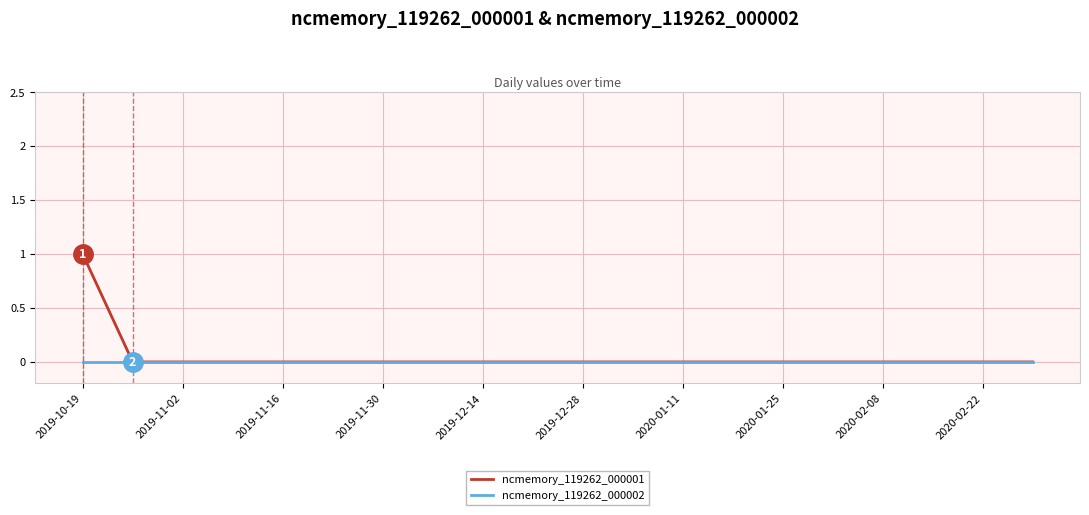

Rank the series by their maximum value, from highest to lowest.

ncmemory_119262_000001, ncmemory_119262_000002